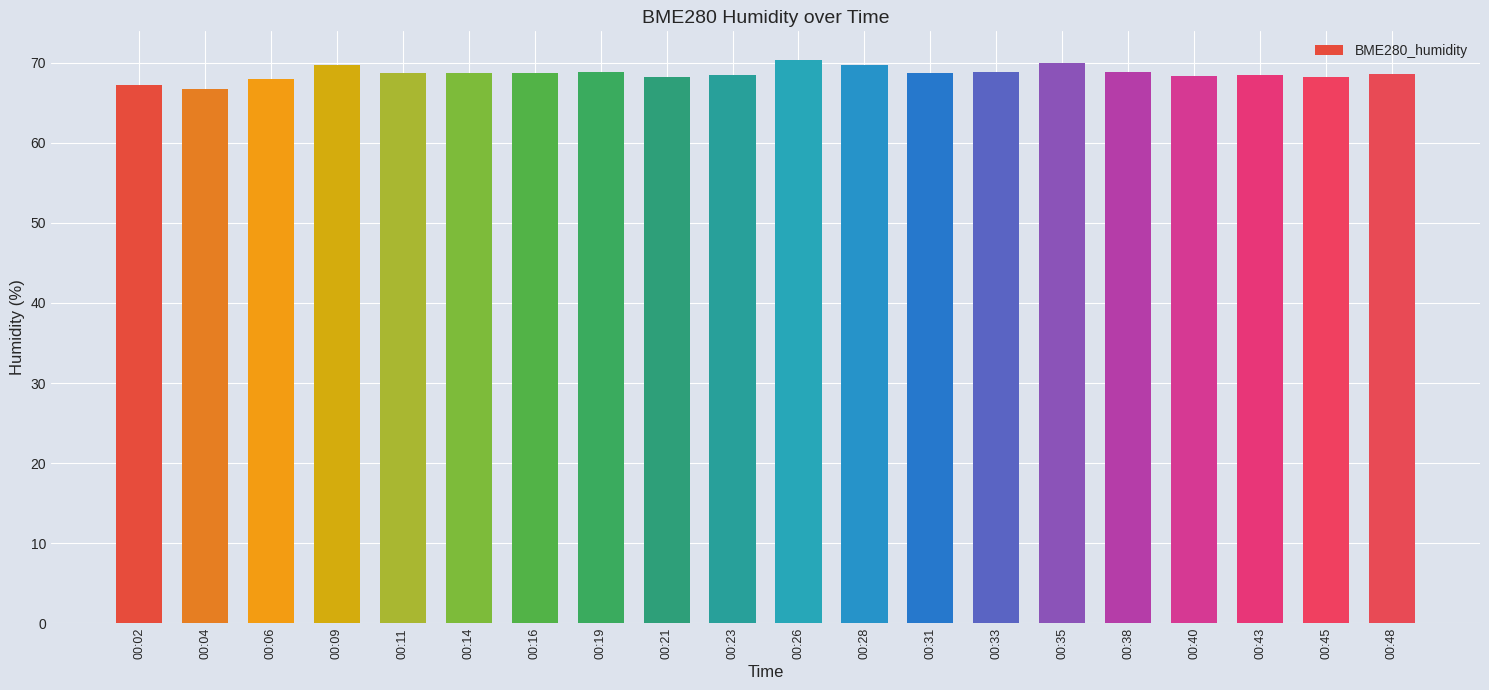

The value at 00:06 is 42.1. True or false?

False